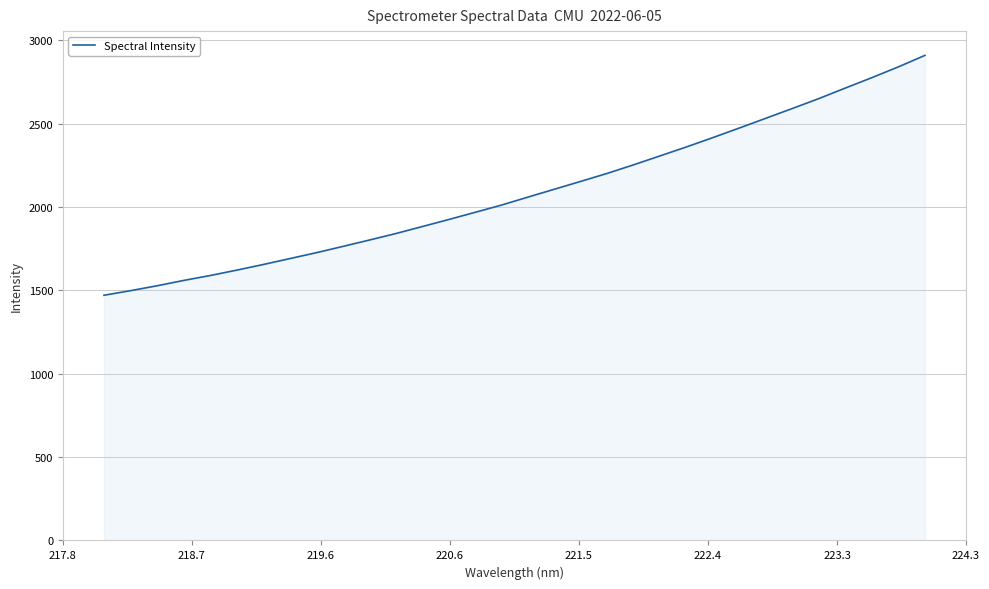

What is the smallest value displayed?

1470.3